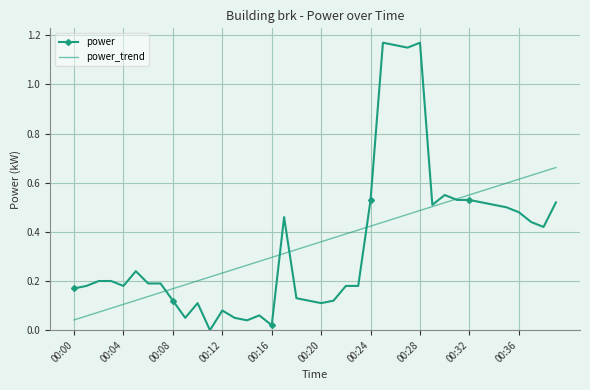

Which series has the widest spread of values?

power